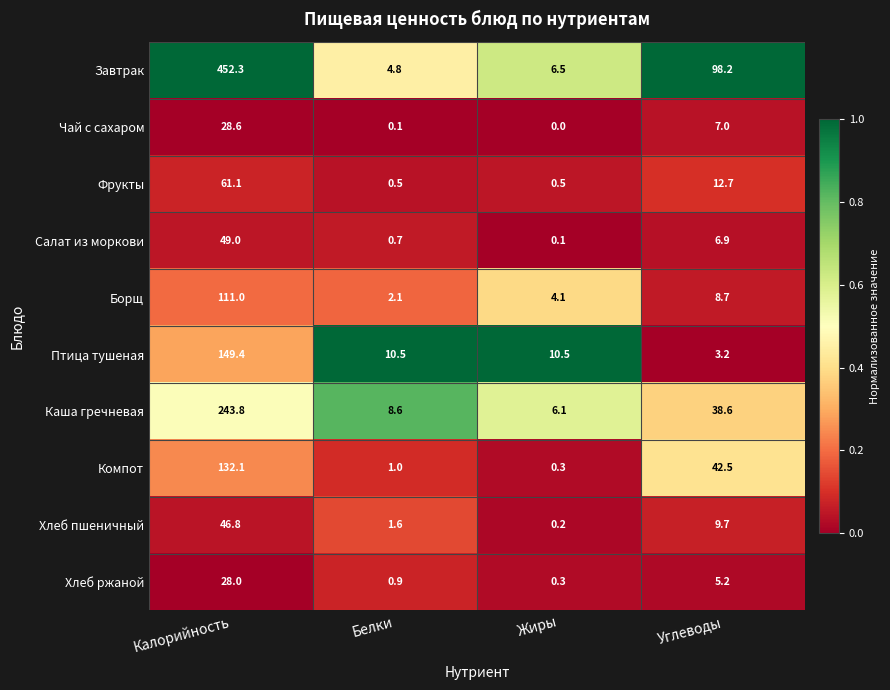

Which series has the widest spread of values?

Завтрак